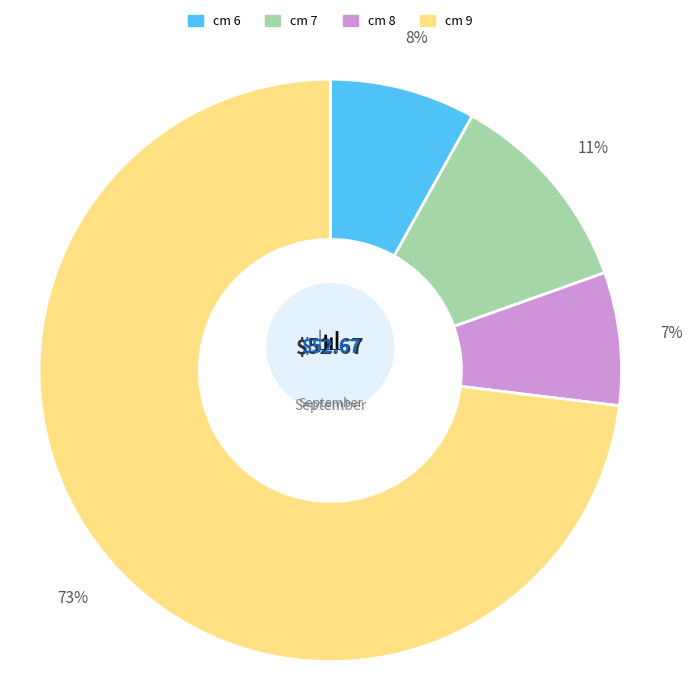

Which slice represents more than half of the pie?

9